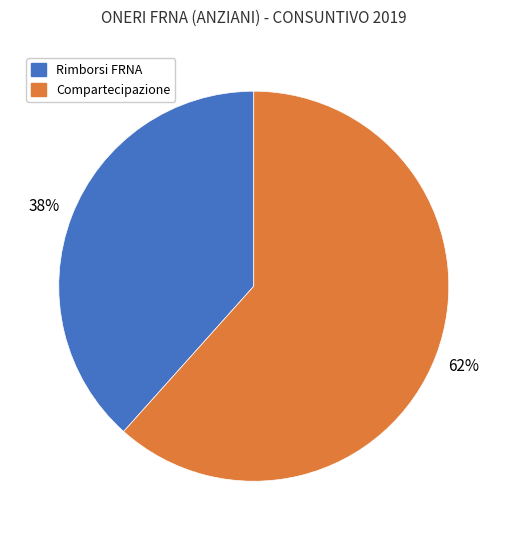

Is there any slice that represents more than half of the pie?

Yes